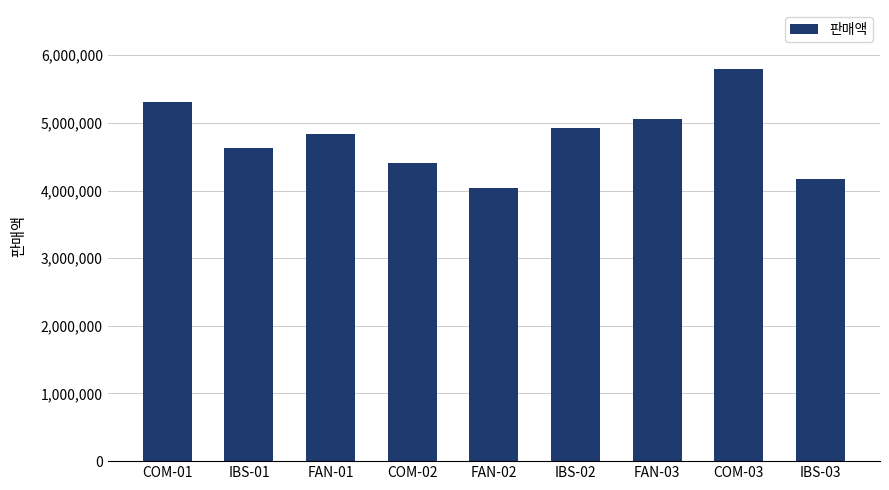

What is the average value?

4796222